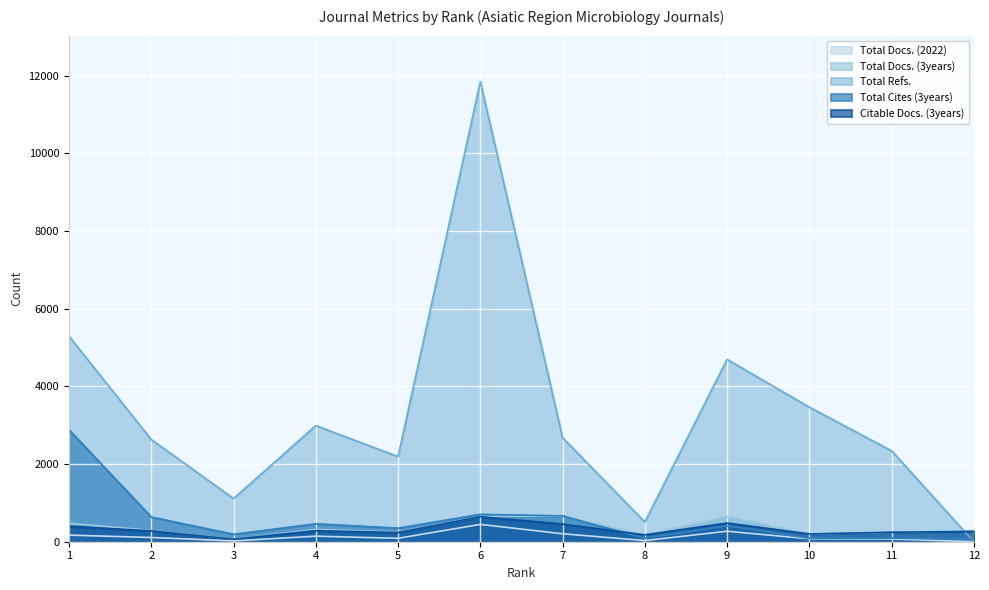

Is the value of Total Cites (3years) at 5 greater than the value of Total Docs. (2022) at 8?

Yes